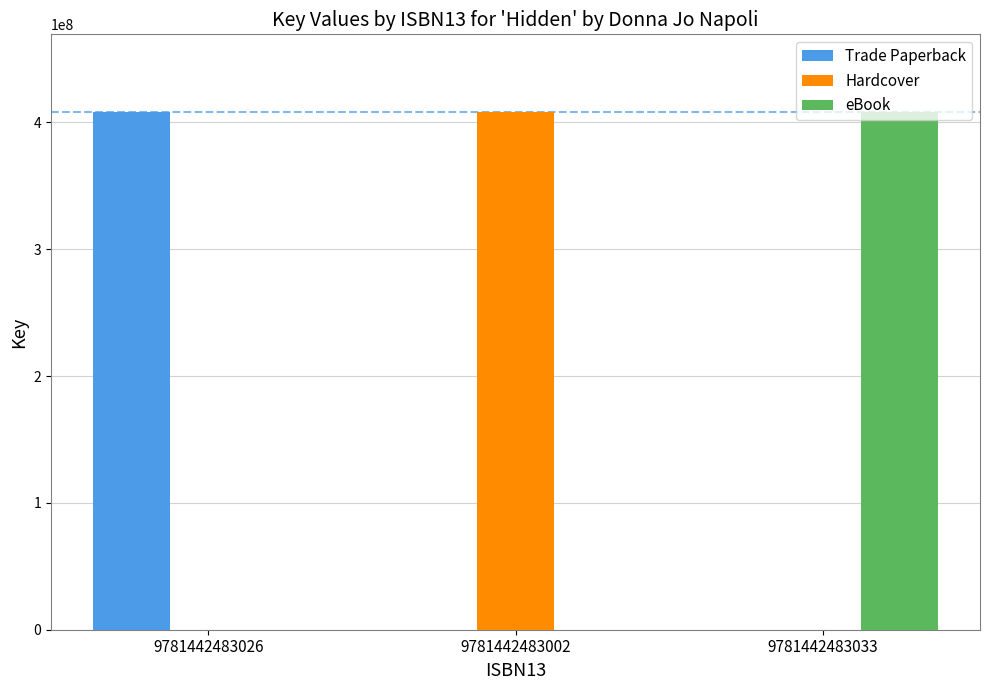

Read the Hardcover value at 9781442483002, to the nearest 100.

408242000